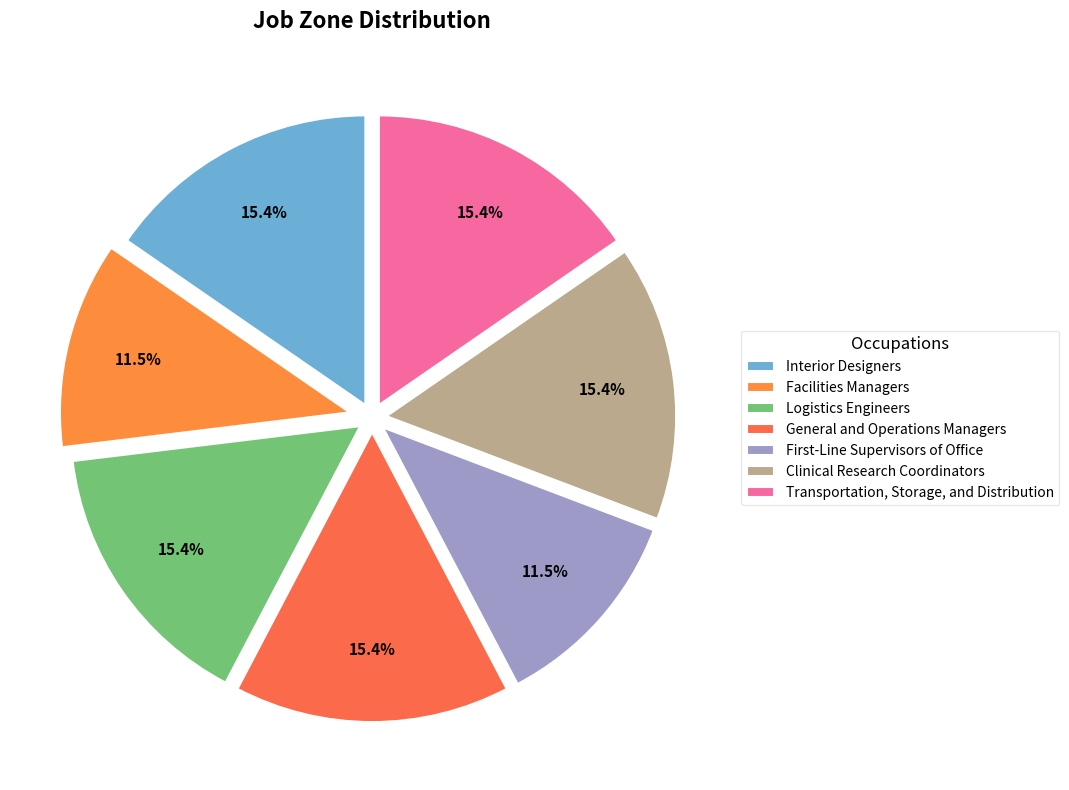

What percentage do Transportation, Storage, and Distribution and General and Operations Managers together represent?

30.8%